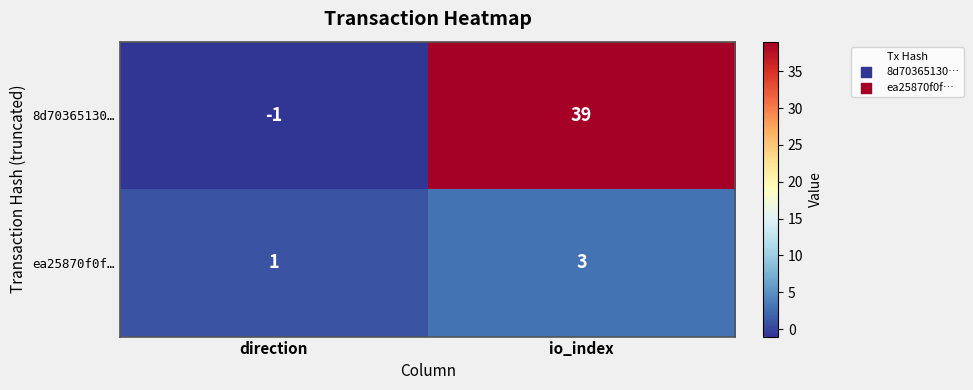

What is the total value across all series at io_index?

42